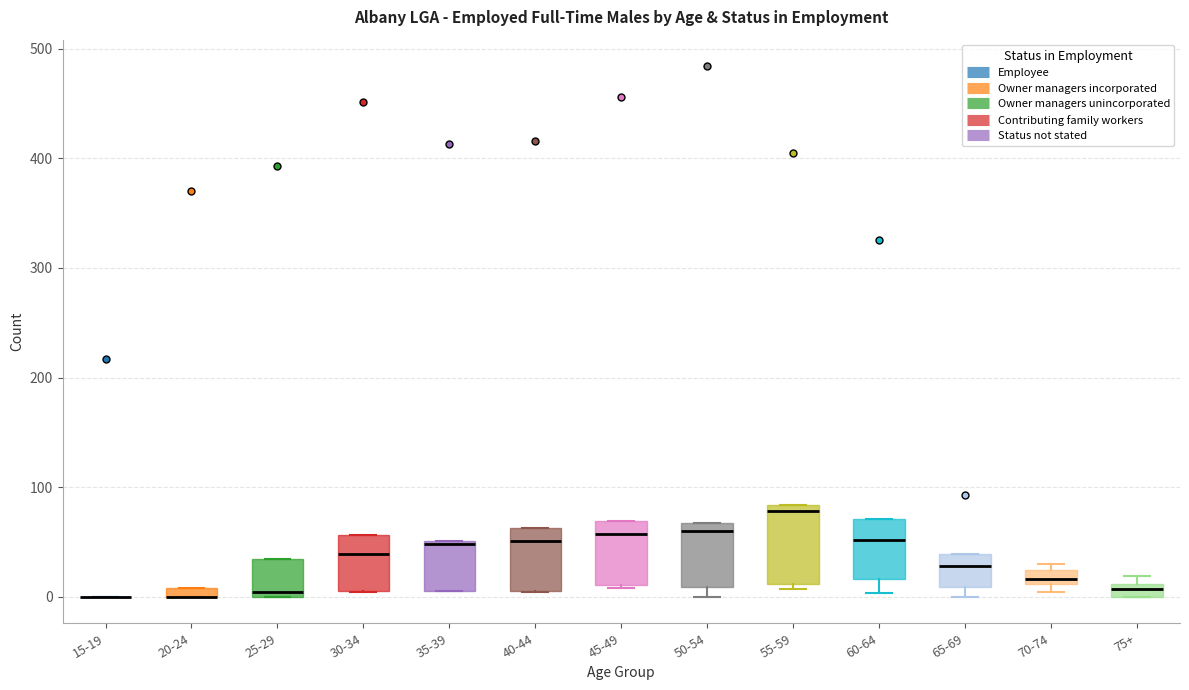

Where does the median line of the box for 60-64 sit on the y-axis? The values are not printed on the chart, so give them approximately, as read against the axis.

50